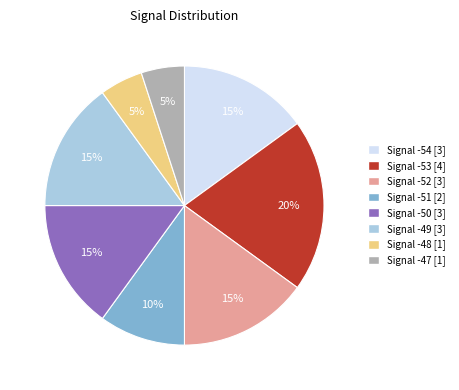

Is Signal -50 [3] the majority of the pie?

No